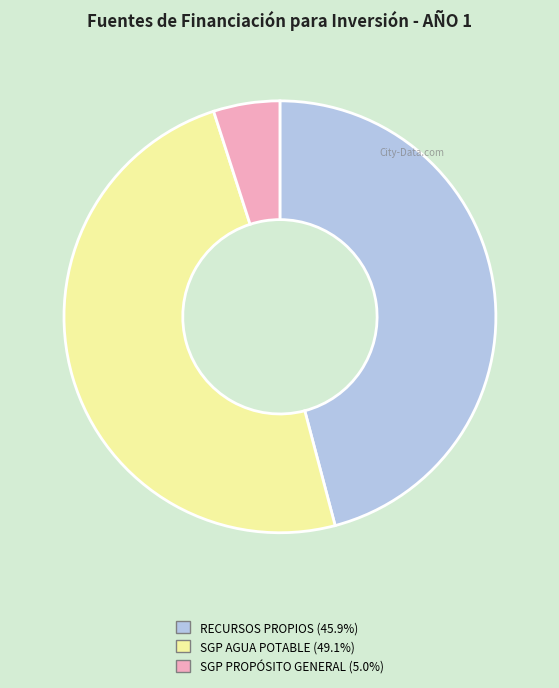

How many segments does this pie chart have?

3